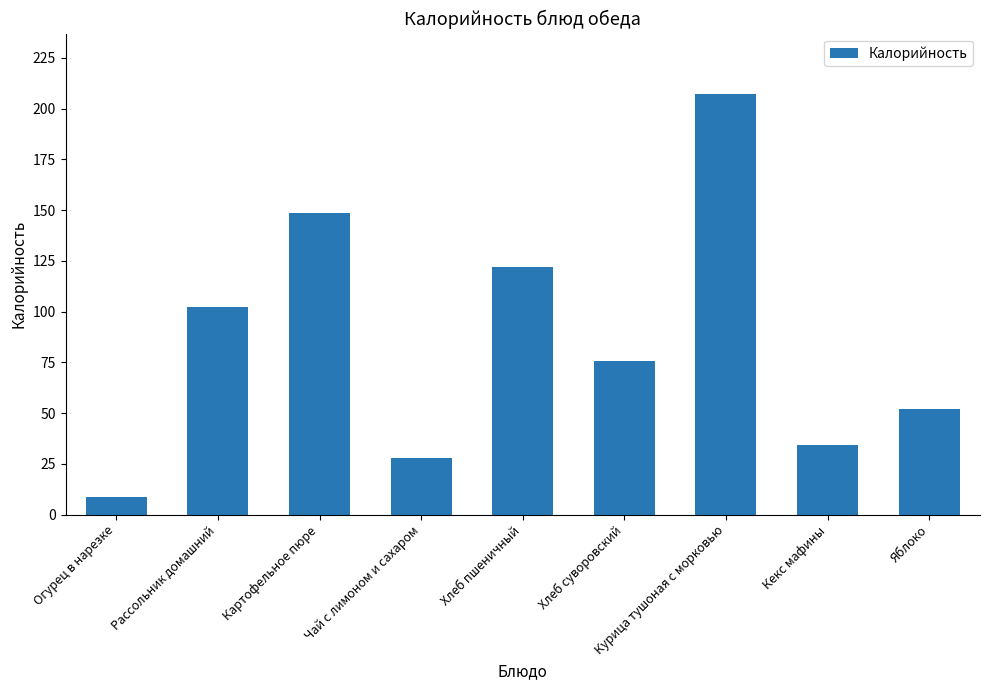

Rank the categories by value from lowest to highest.

Огурец в нарезке, Чай с лимоном и сахаром, Кекс мафины, Яблоко, Хлеб суворовский, Рассольник домашний, Хлеб пшеничный, Картофельное пюре, Курица тушоная с морковью